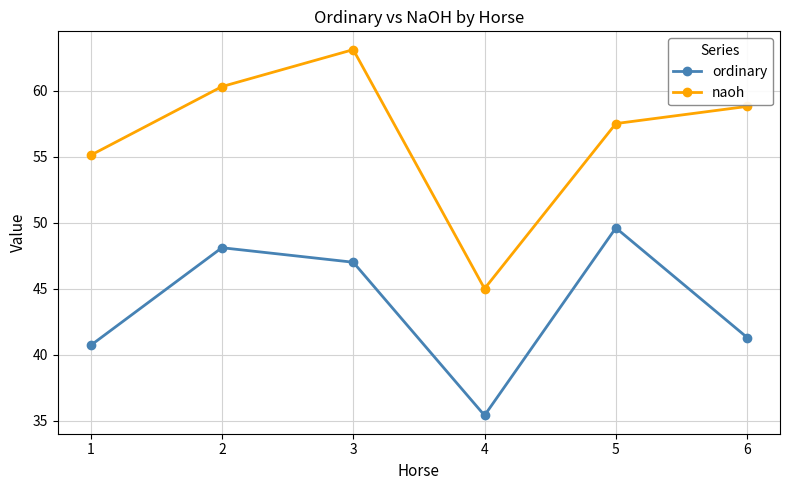

Reading right to left, transcribe all the data shown in this chart.

ordinary: 41.3	49.6	35.4	47.0	48.1	40.7
naoh: 58.8	57.5	45.0	63.1	60.3	55.1